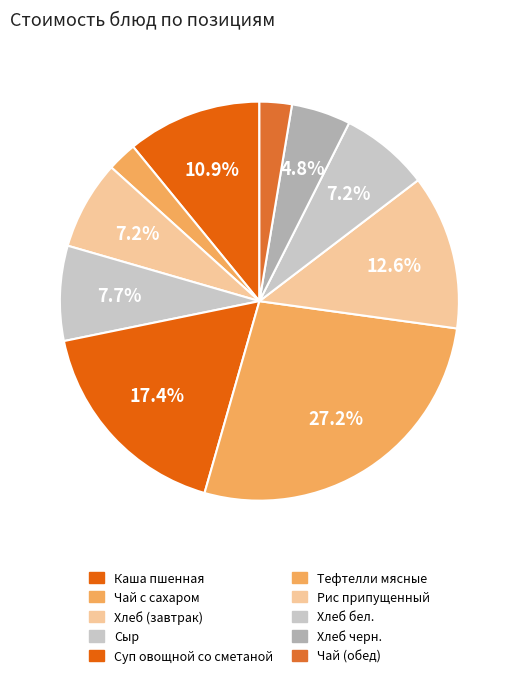

True or false: Хлеб (завтрак) accounts for 7% of the total.

True